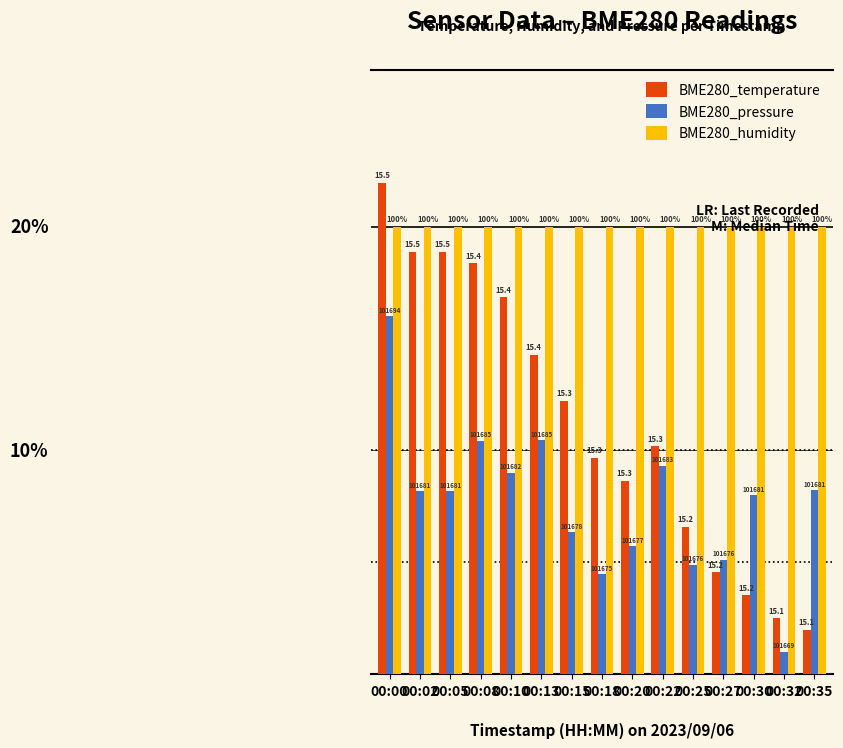

Rank the categories by BME280_pressure value from highest to lowest.

00:00, 00:13, 00:08, 00:22, 00:10, 00:35, 00:02, 00:05, 00:30, 00:15, 00:20, 00:27, 00:25, 00:18, 00:32